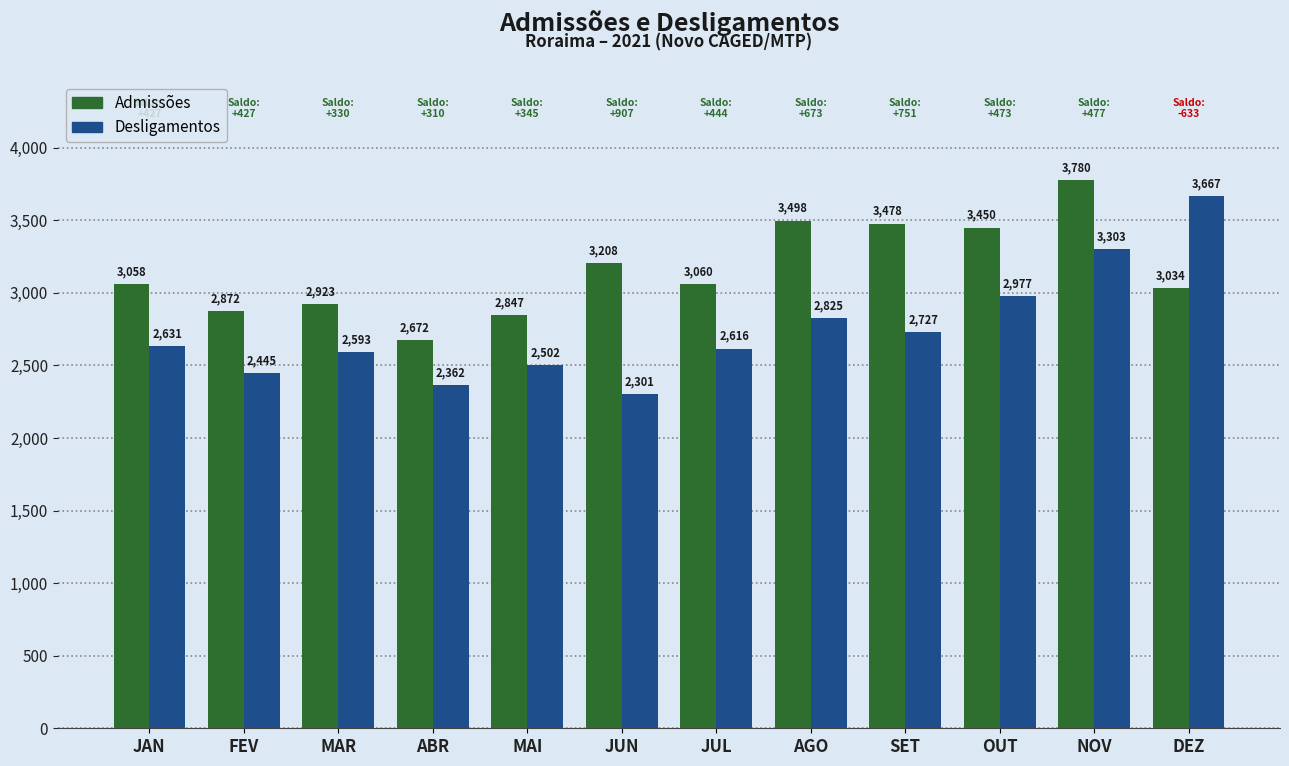

Reading left to right, list all the values displayed in this chart.

Admissões: JAN=3058	FEV=2872	MAR=2923	ABR=2672	MAI=2847	JUN=3208	JUL=3060	AGO=3498	SET=3478	OUT=3450	NOV=3780	DEZ=3034
Desligamentos: JAN=2631	FEV=2445	MAR=2593	ABR=2362	MAI=2502	JUN=2301	JUL=2616	AGO=2825	SET=2727	OUT=2977	NOV=3303	DEZ=3667